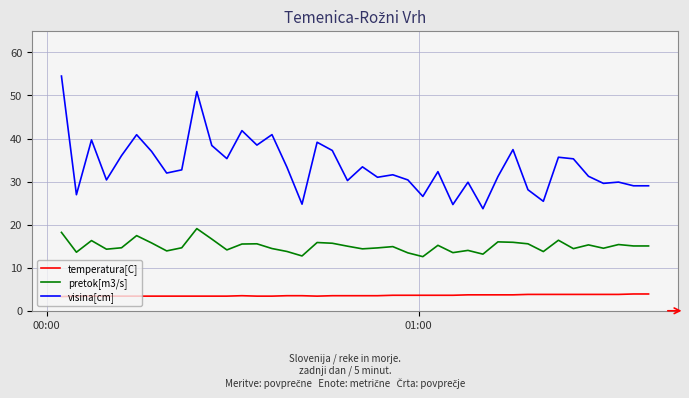

Rank the series by their maximum value, from highest to lowest.

visina[cm], pretok[m3/s], temperatura[C]